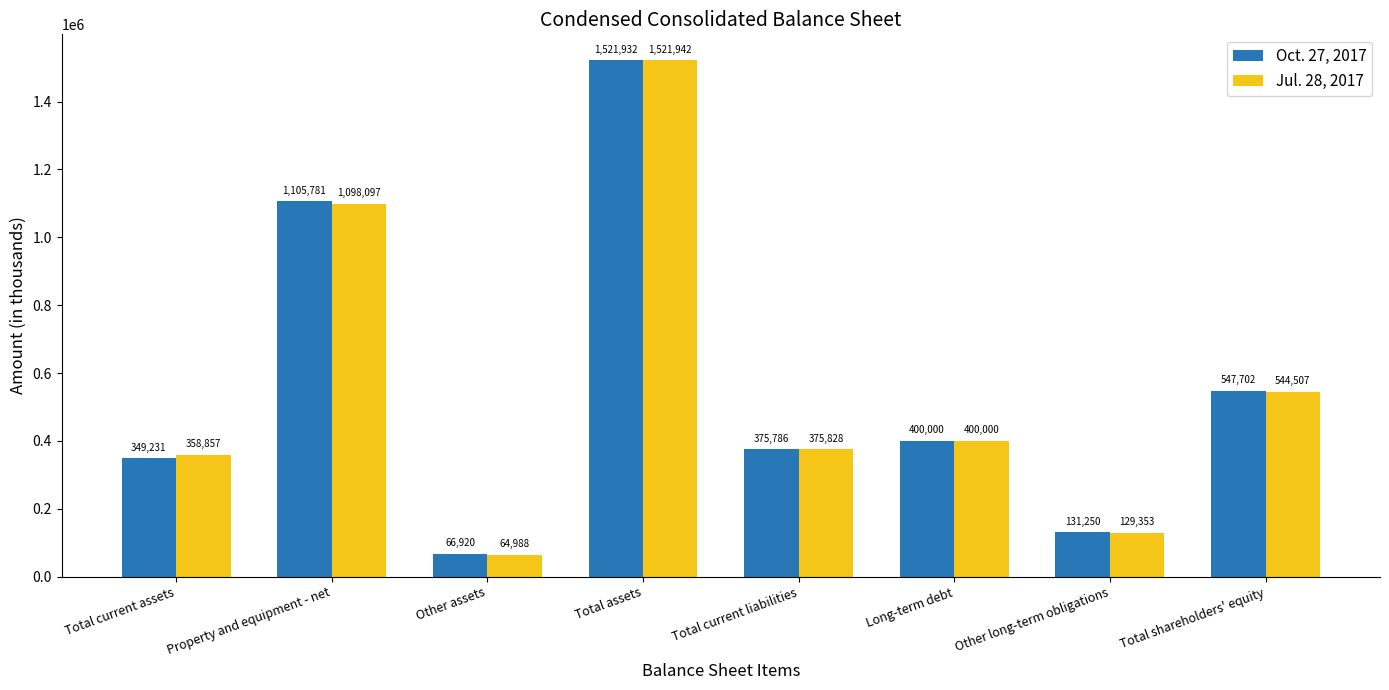

At which category does the chart reach its peak across all series?

Total assets